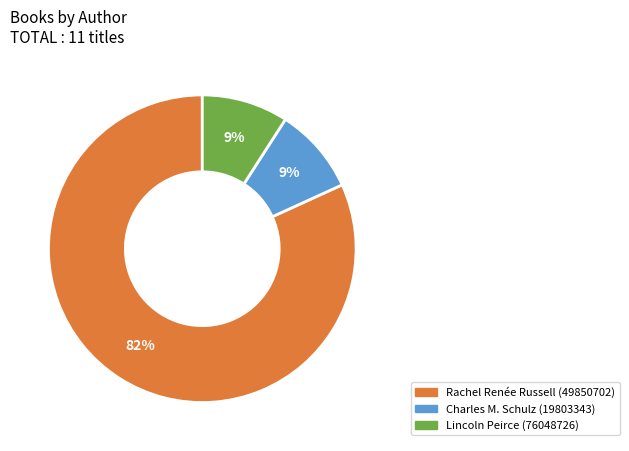

To the nearest percent, what portion does Lincoln Peirce (76048726) represent?

9%